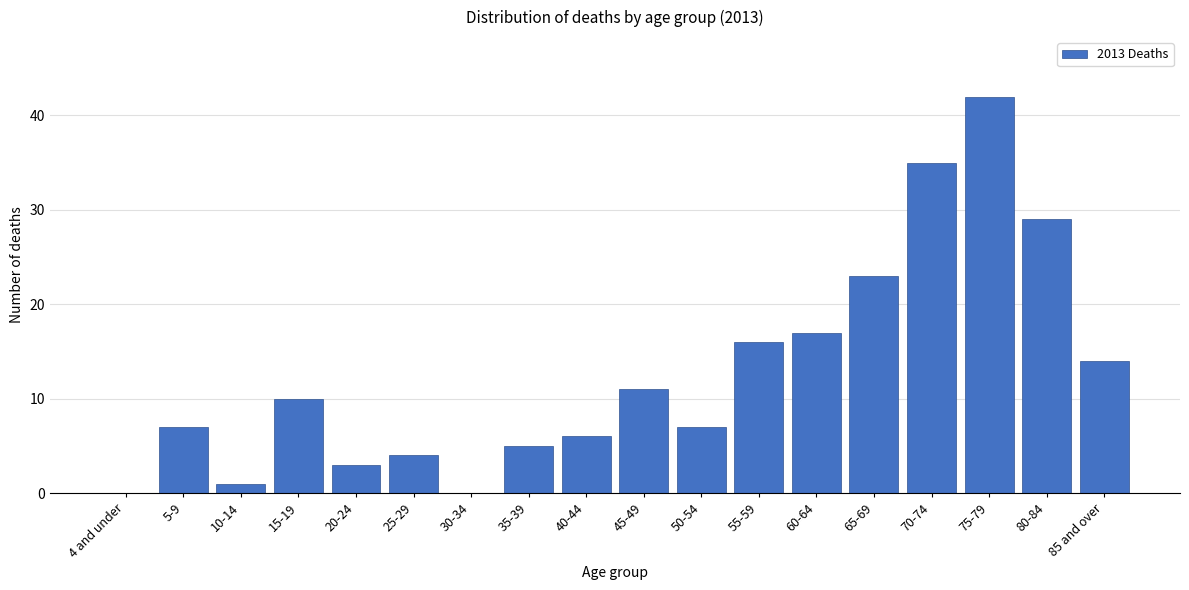

Reading right to left, transcribe all the data shown in this chart.

85 and over=14	80-84=29	75-79=42	70-74=35	65-69=23	60-64=17	55-59=16	50-54=7	45-49=11	40-44=6	35-39=5	30-34=0	25-29=4	20-24=3	15-19=10	10-14=1	5-9=7	4 and under=0